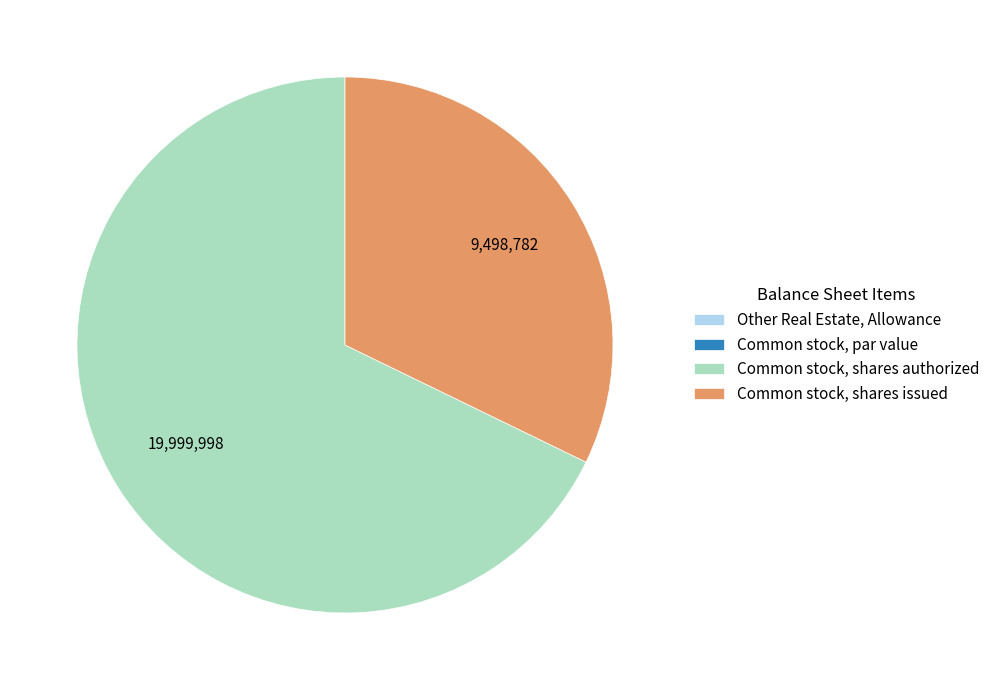

The Common stock, shares issued slice represents 32% of the pie. True or false?

True